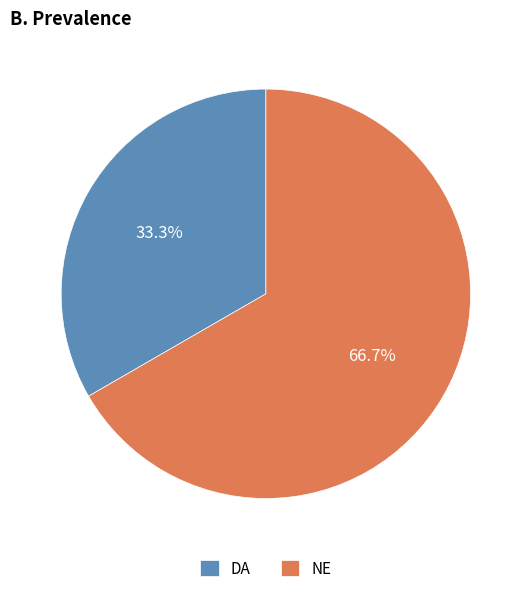

To the nearest percent, what portion does NE represent?

67%